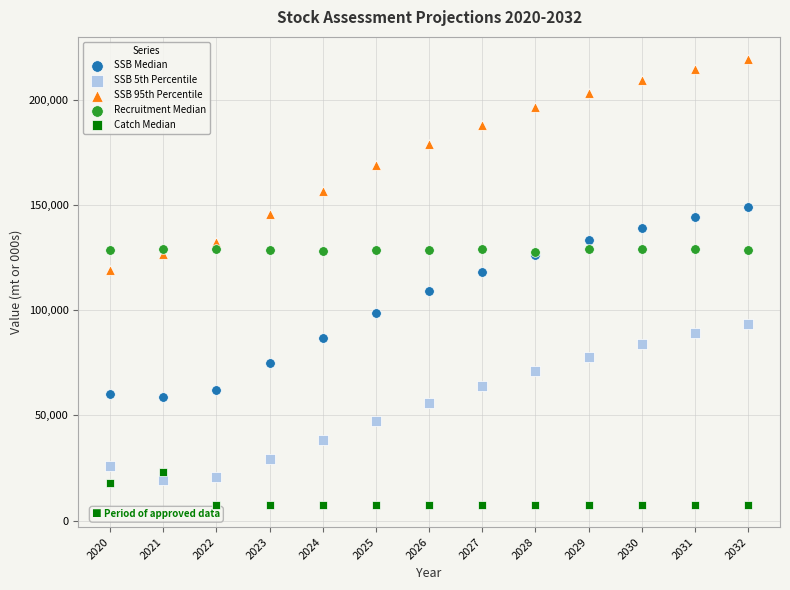

What are all the series names shown in the legend?

SSB Median, SSB 5th Percentile, SSB 95th Percentile, Recruitment Median, Catch Median